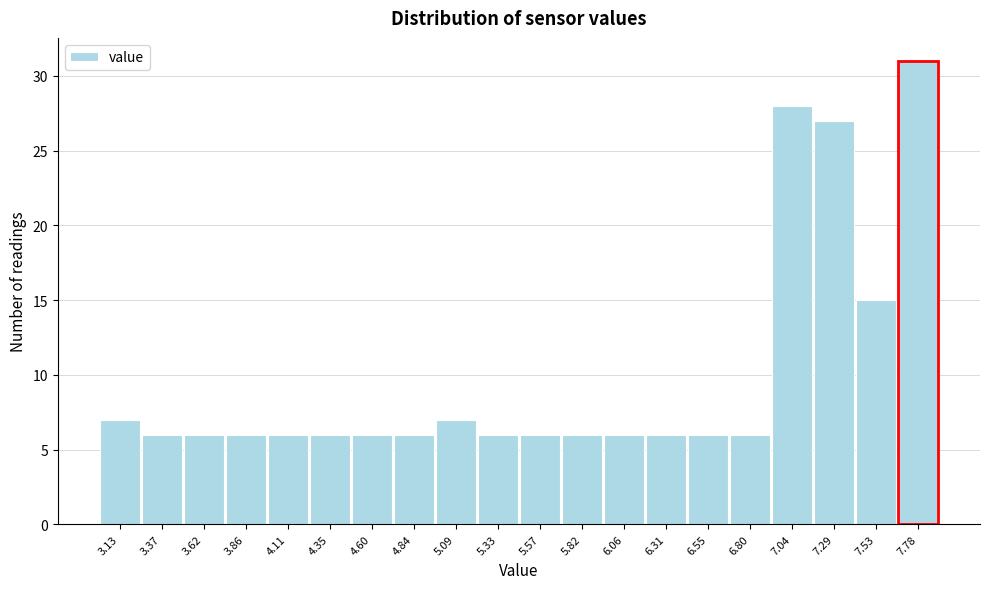

Reading left to right, extract all data points from this chart.

3.13=7	3.37=6	3.62=6	3.86=6	4.11=6	4.35=6	4.60=6	4.84=6	5.09=7	5.33=6	5.57=6	5.82=6	6.06=6	6.31=6	6.55=6	6.80=6	7.04=28	7.29=27	7.53=15	7.78=31